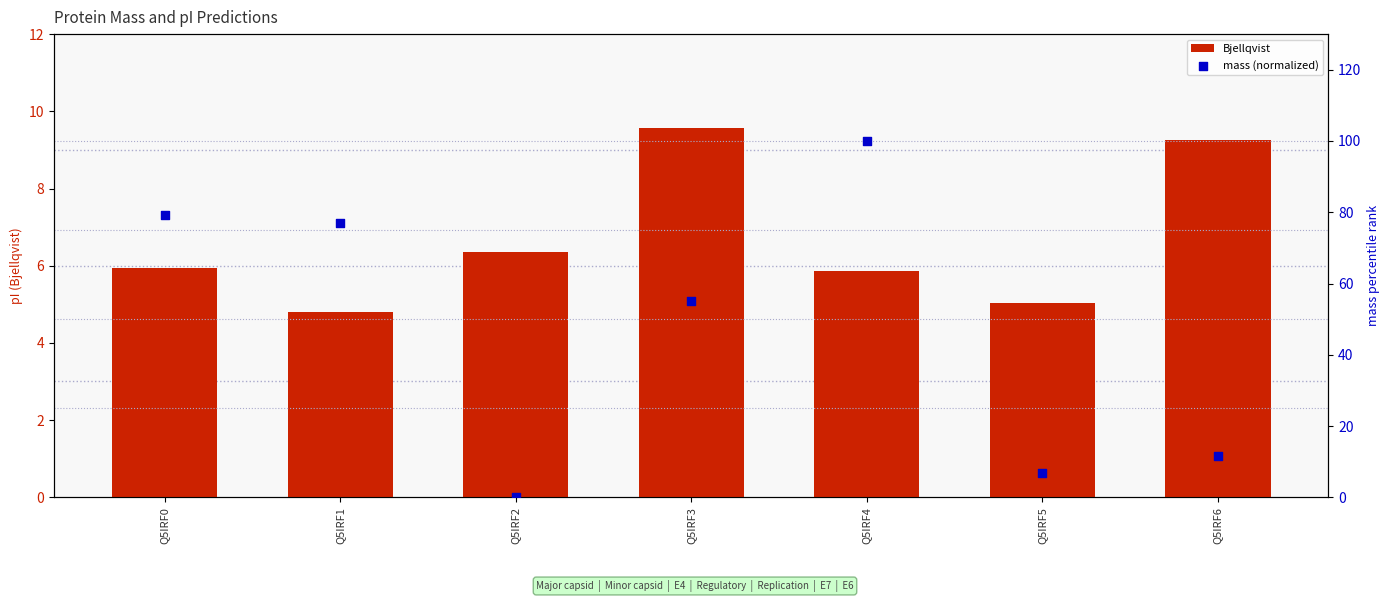

What are all the series names shown in the legend?

Bjellqvist, mass (normalized)